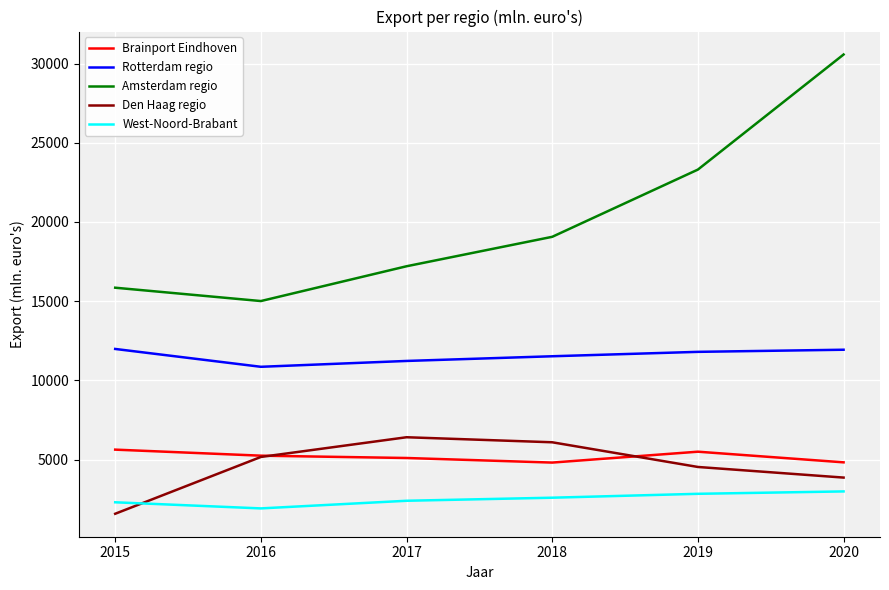

True or false: Rotterdam regio and West-Noord-Brabant intersect in this chart.

False